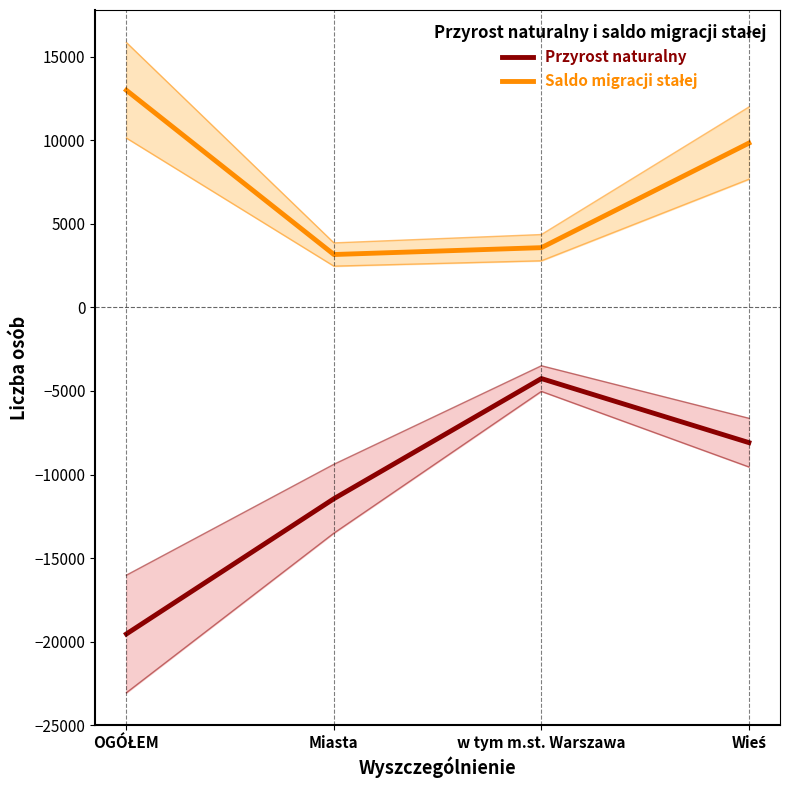

Rank the series by their maximum value, from highest to lowest.

Saldo migracji stałej, Przyrost naturalny